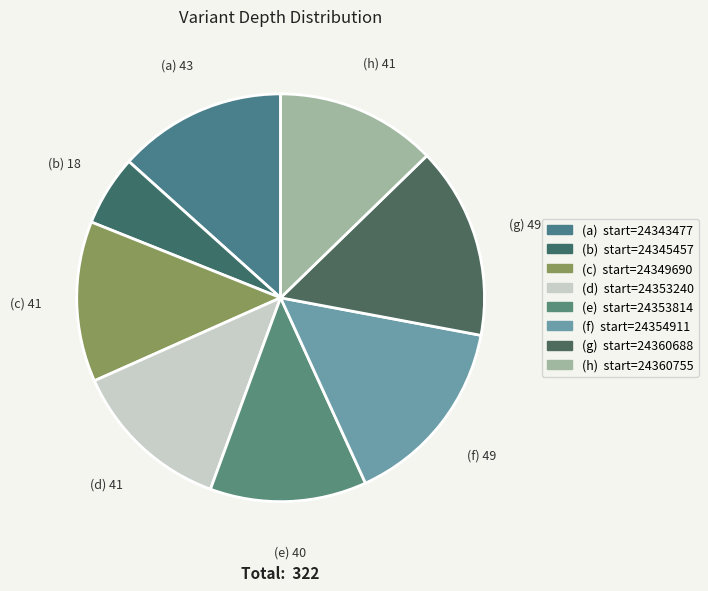

Which category has the biggest portion of the pie?

24354911